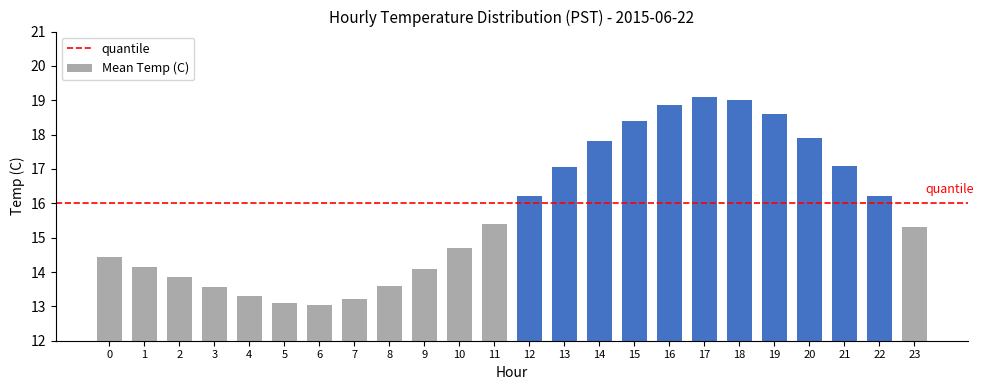

Is it true that the value at 11 is 24.7?

False